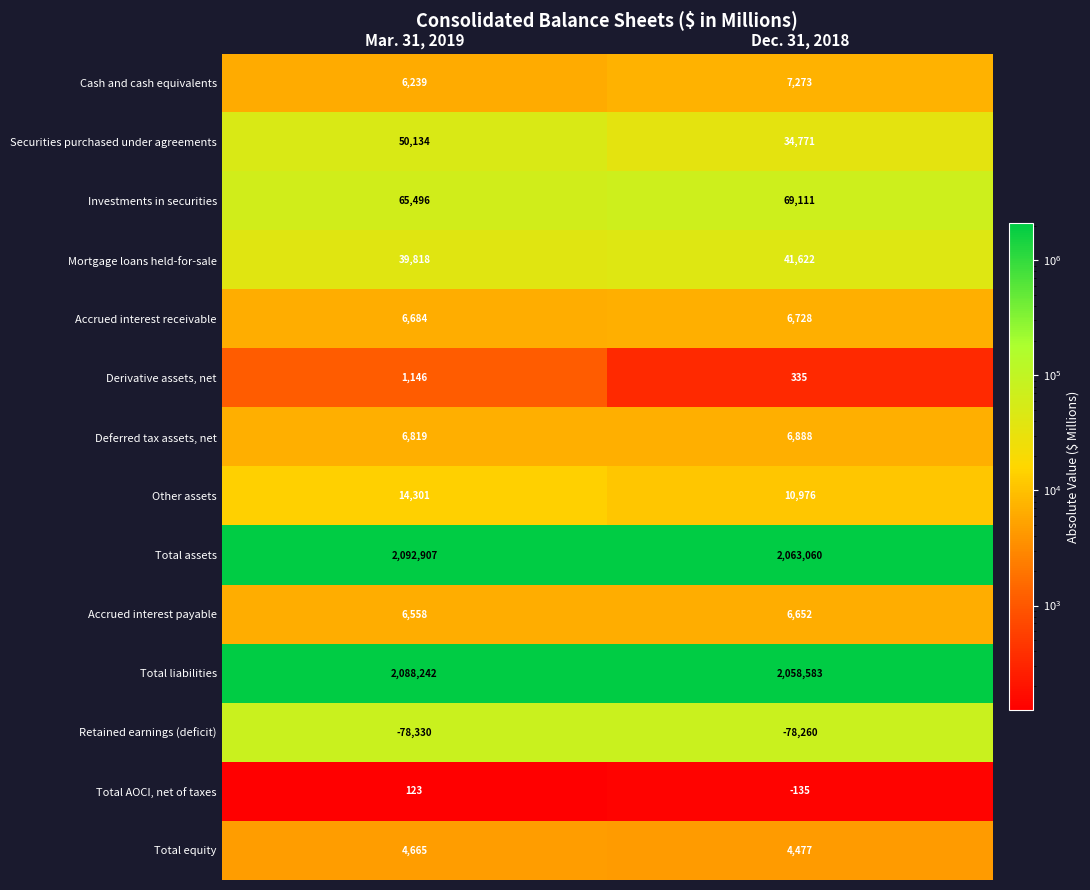

Reading left to right, transcribe all the data shown in this chart.

Cash and cash equivalents: Mar. 31, 2019=6239	Dec. 31, 2018=7273
Securities purchased under agreements: Mar. 31, 2019=50134	Dec. 31, 2018=34771
Investments in securities: Mar. 31, 2019=65496	Dec. 31, 2018=69111
Mortgage loans held-for-sale: Mar. 31, 2019=39818	Dec. 31, 2018=41622
Accrued interest receivable: Mar. 31, 2019=6684	Dec. 31, 2018=6728
Derivative assets, net: Mar. 31, 2019=1146	Dec. 31, 2018=335
Deferred tax assets, net: Mar. 31, 2019=6819	Dec. 31, 2018=6888
Other assets: Mar. 31, 2019=14301	Dec. 31, 2018=10976
Total assets: Mar. 31, 2019=2092907	Dec. 31, 2018=2063060
Accrued interest payable: Mar. 31, 2019=6558	Dec. 31, 2018=6652
Total liabilities: Mar. 31, 2019=2088242	Dec. 31, 2018=2058583
Retained earnings (deficit): Mar. 31, 2019=-78330	Dec. 31, 2018=-78260
Total AOCI, net of taxes: Mar. 31, 2019=123	Dec. 31, 2018=-135
Total equity: Mar. 31, 2019=4665	Dec. 31, 2018=4477